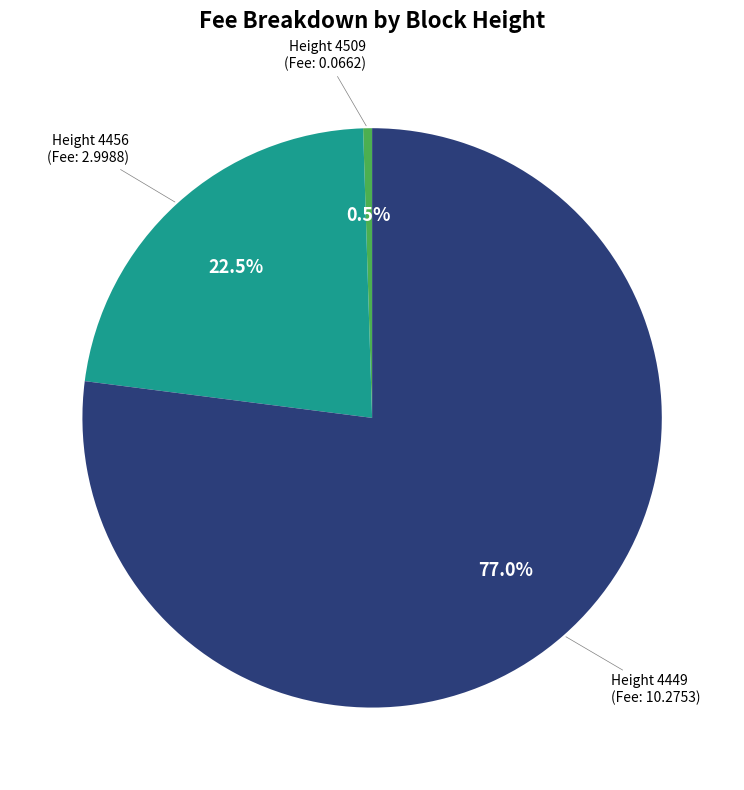

Is there a majority slice in this chart?

Yes